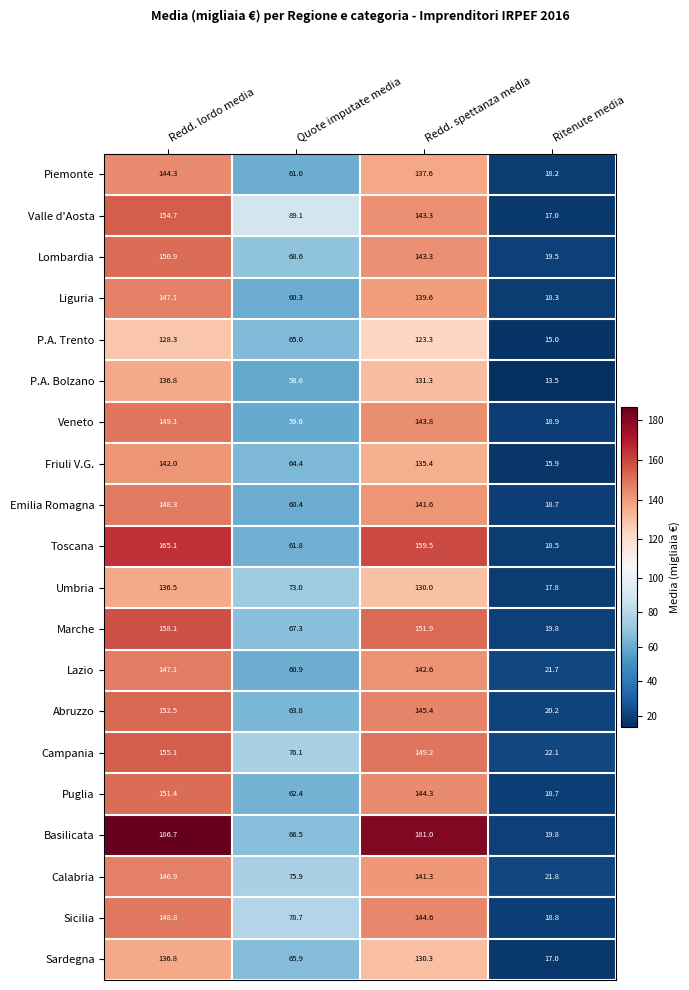

What is the difference between the Lazio values at Quote imputate media and Redd. lordo media?

86.2